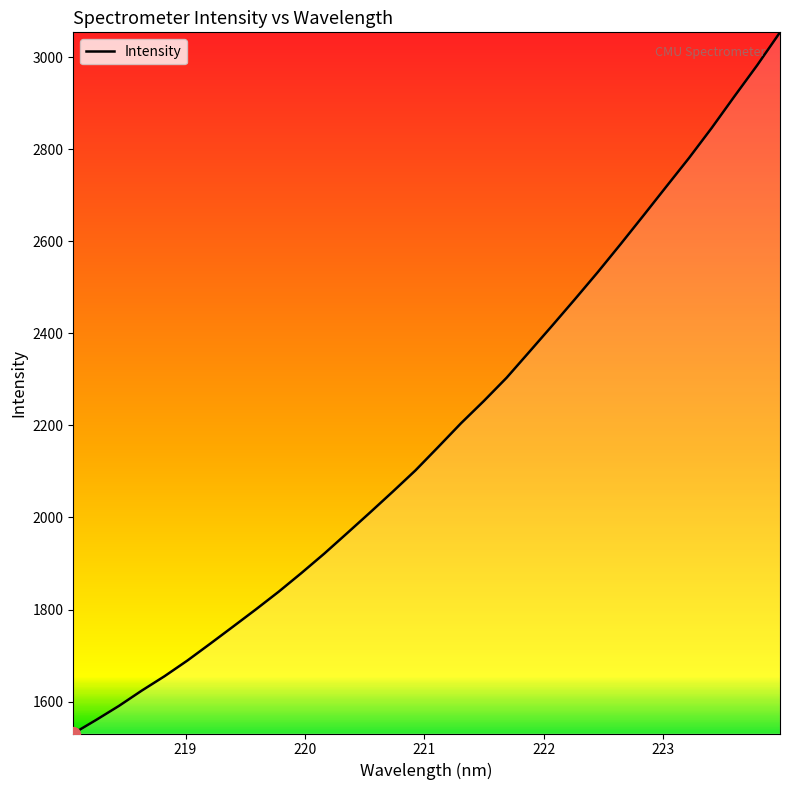

What is the minimum value shown in the chart?

1530.7